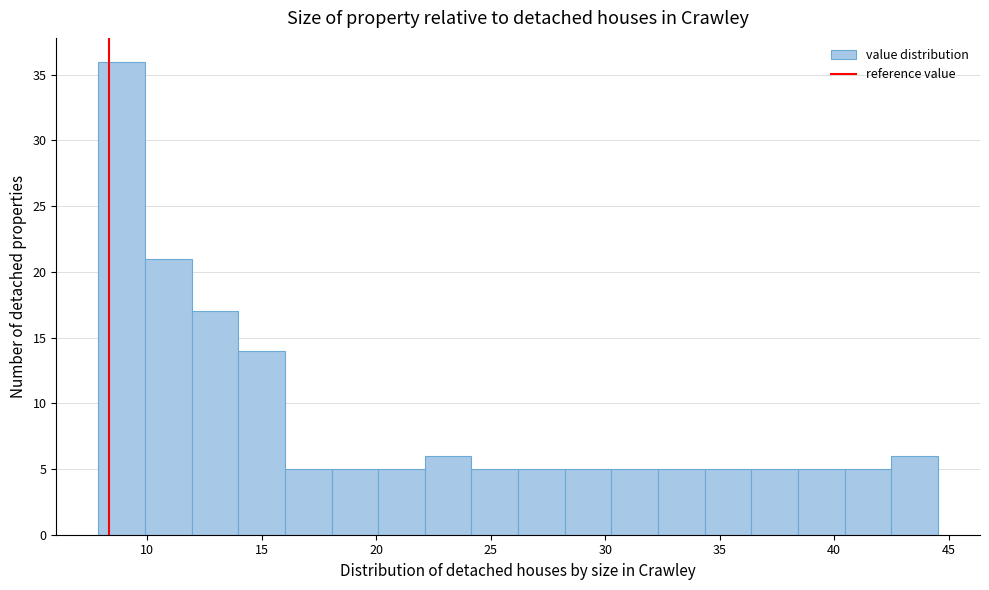

Reading left to right, list every bar in this chart as the range it spans on the x-axis followed by its height. Neither the bar edges nor the heights are printed on the chart, so give them approximately, as read against the axes.

8.0 to 10.0: 36
10.0 to 12.0: 21
12.0 to 14.0: 17
14.0 to 16.0: 14
16.0 to 18.0: 5
18.0 to 20.0: 5
20.0 to 22.0: 5
22.0 to 24.0: 6
24.0 to 26.0: 5
26.0 to 28.0: 5
28.0 to 30.5: 5
30.5 to 32.5: 5
32.5 to 34.5: 5
34.5 to 36.5: 5
36.5 to 38.5: 5
38.5 to 40.5: 5
40.5 to 42.5: 5
42.5 to 44.5: 6